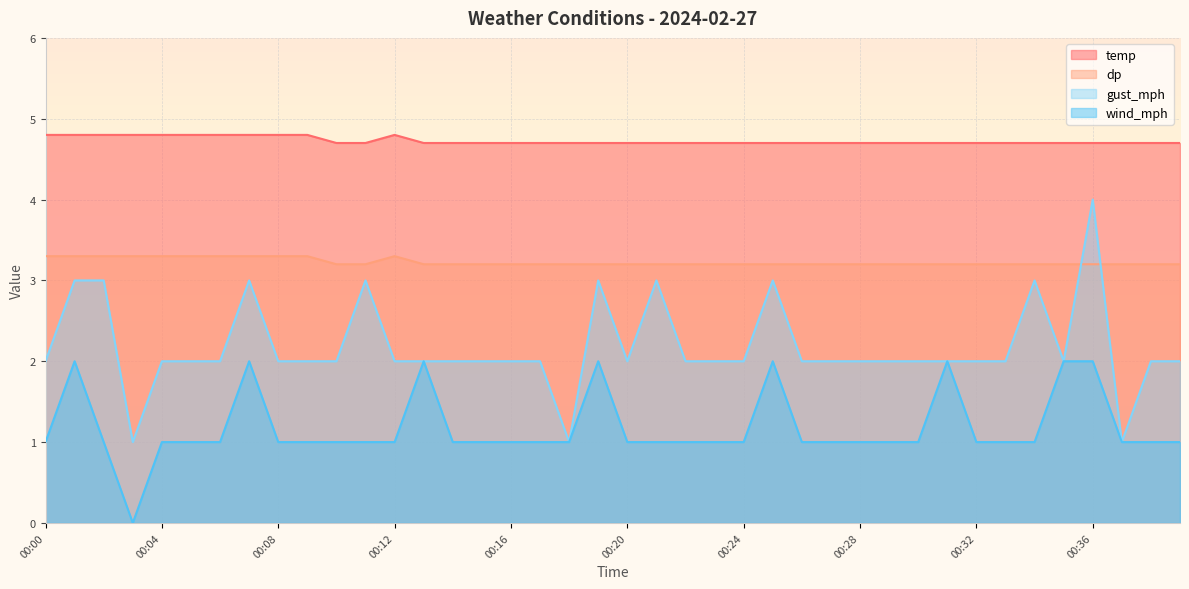

List the series in order of their peak value, highest first.

temp, gust_mph, dp, wind_mph